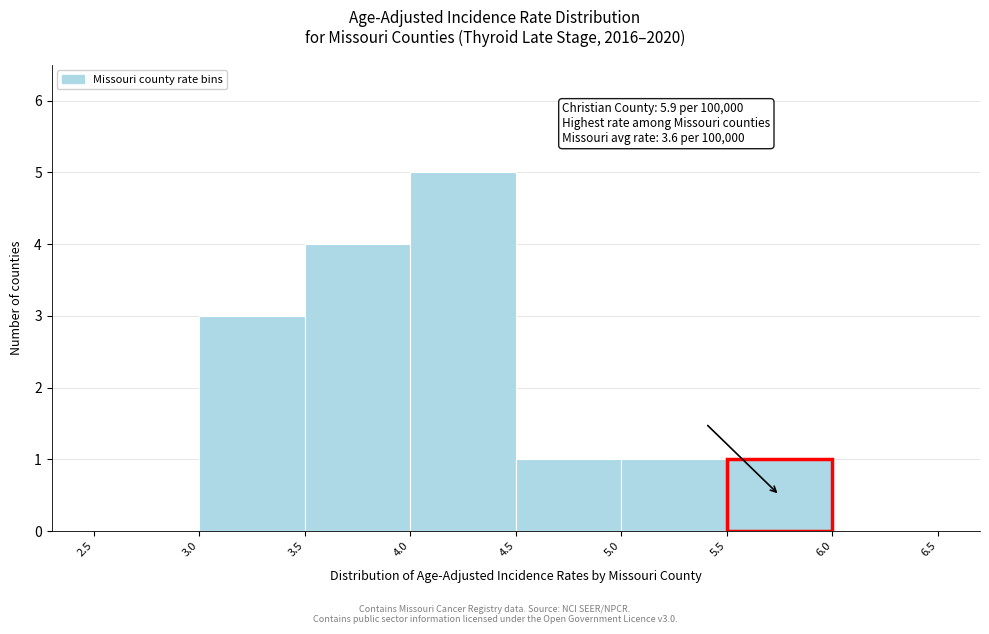

Which range on the x-axis has the tallest bar?

4.0 to 4.5